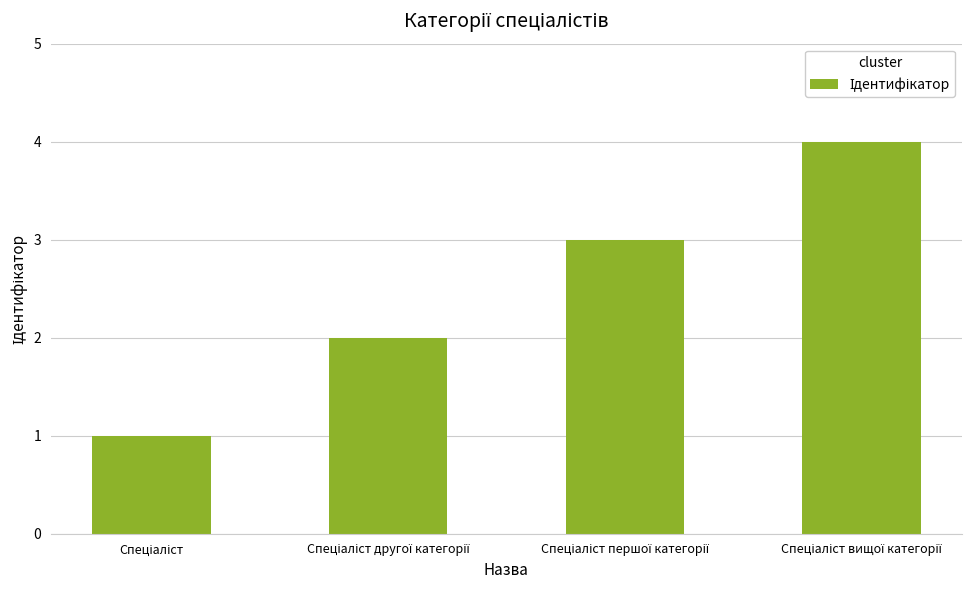

What is the maximum value shown in the chart?

4